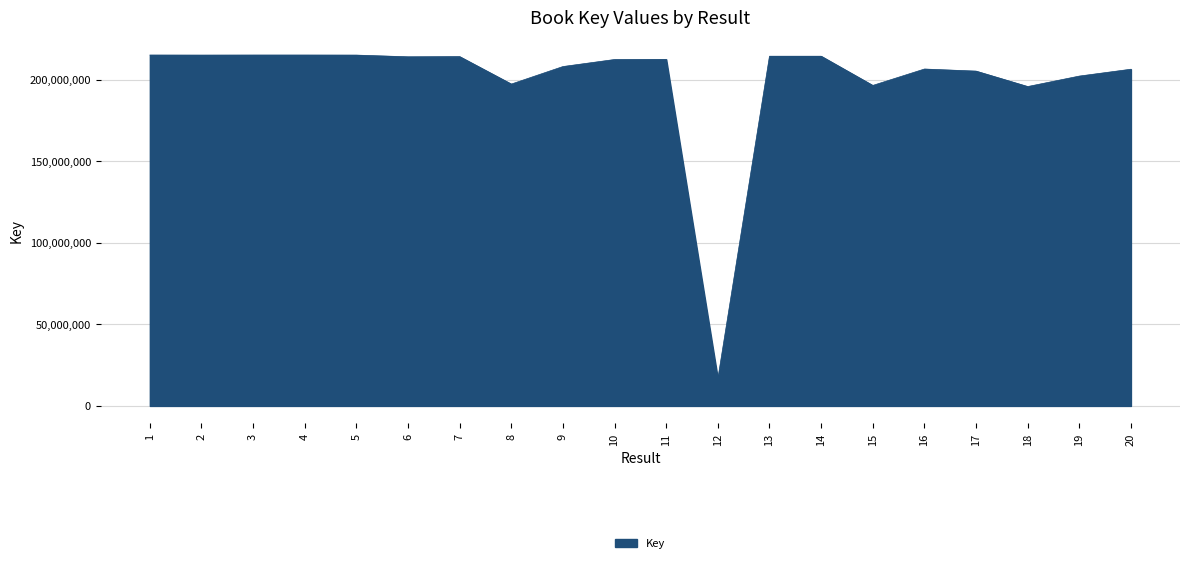

What is the difference between the maximum and second lowest values?

19326111